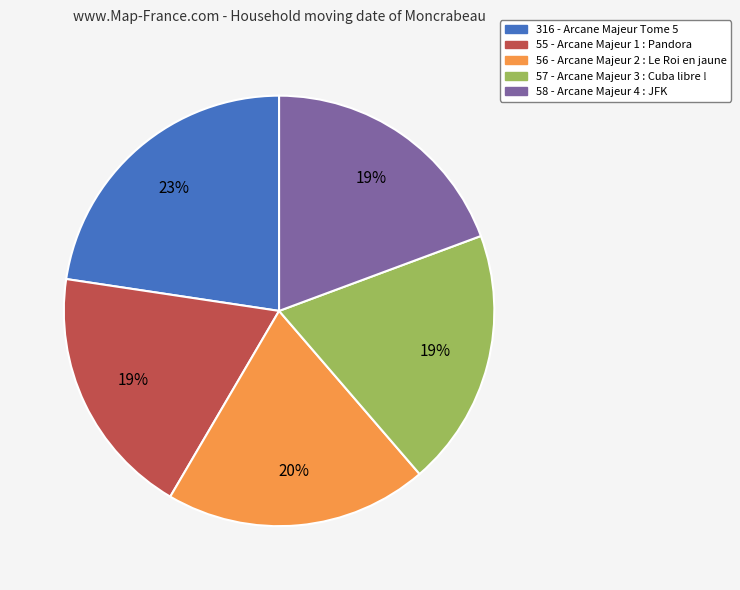

To the nearest percent, what is the combined percentage of 58 and 55?

38%